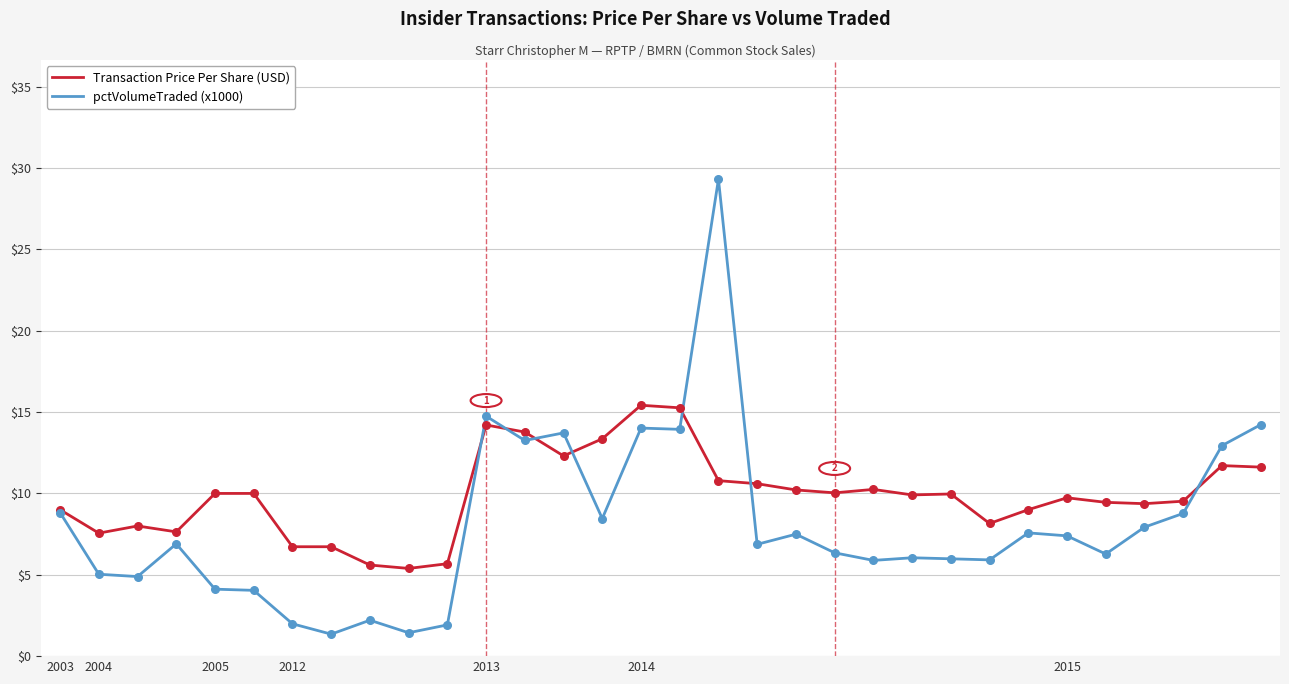

Which series has the largest total across all categories?

Transaction Price Per Share (USD)